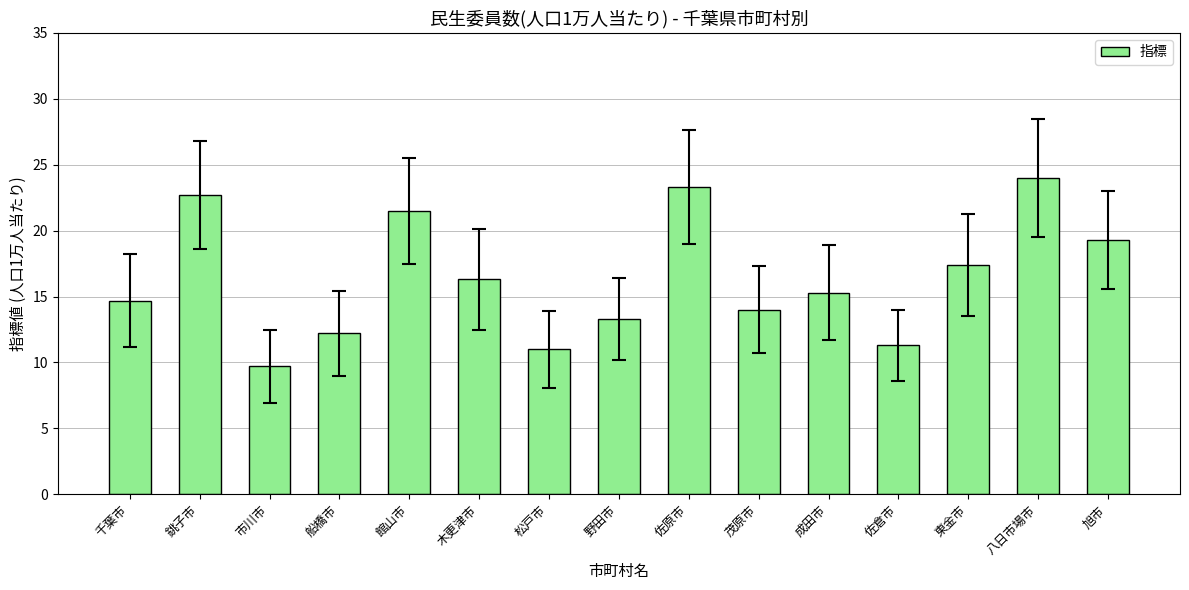

The value at 館山市 is 21.5. True or false?

True